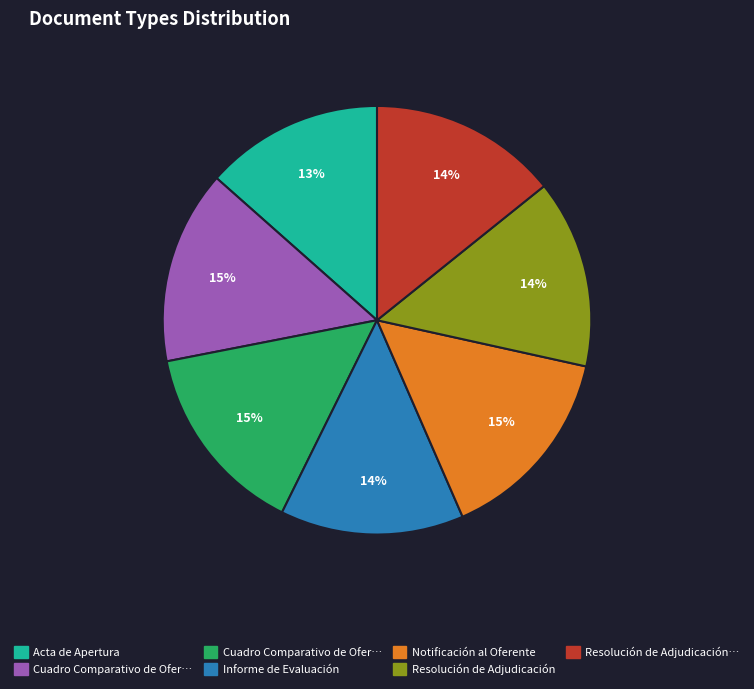

To the nearest percent, what is the difference between the largest and smallest slice percentages?

2%